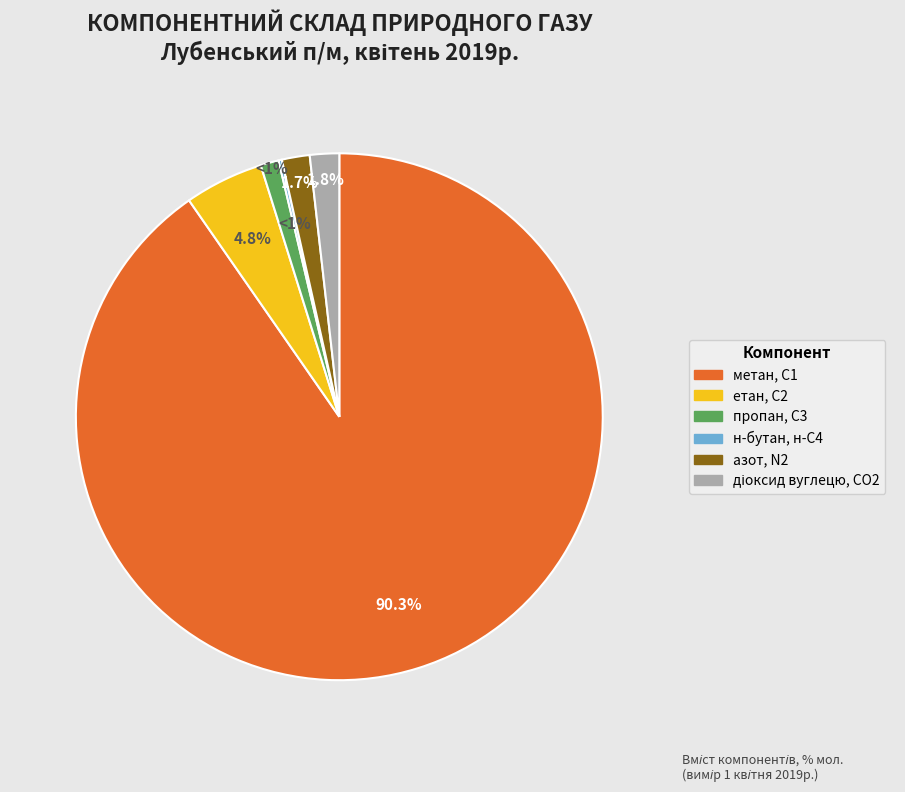

Is метан, С1 the majority of the pie?

Yes